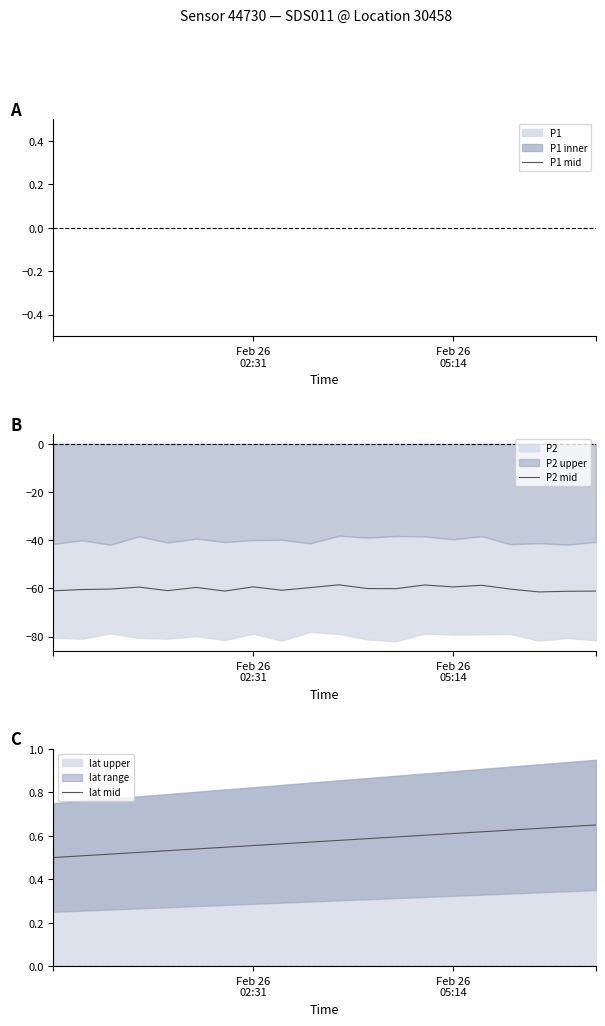

What is the maximum value for P2 mid?

-58.5